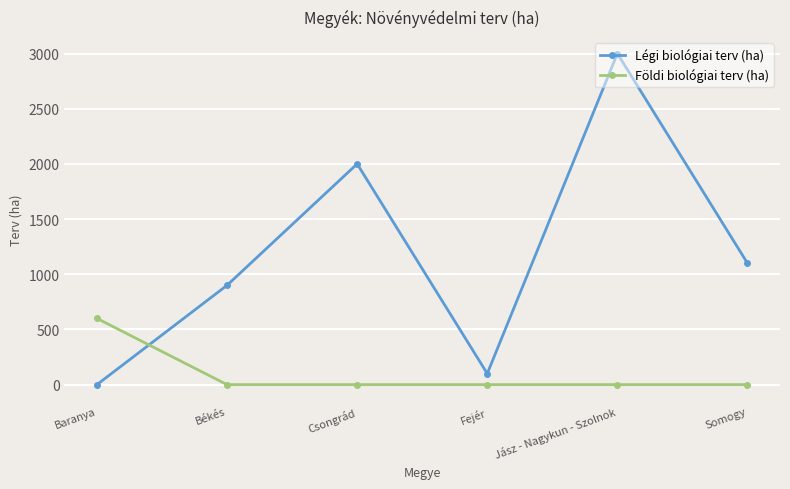

At Jász - Nagykun - Szolnok, list the series in order from smallest to largest.

Földi biológiai terv (ha), Légi biológiai terv (ha)